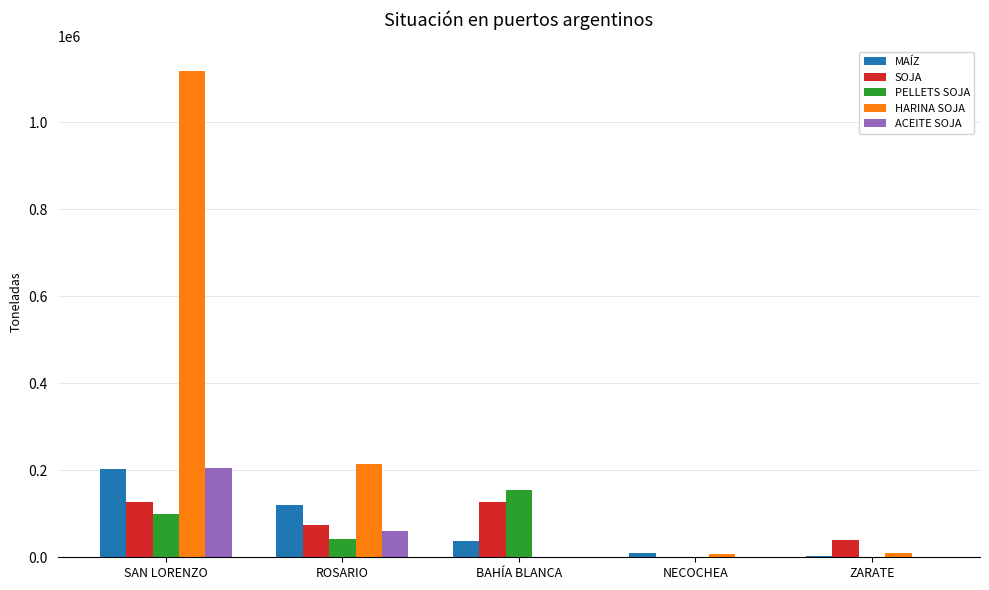

Which series changed the most between SAN LORENZO and ROSARIO?

HARINA SOJA